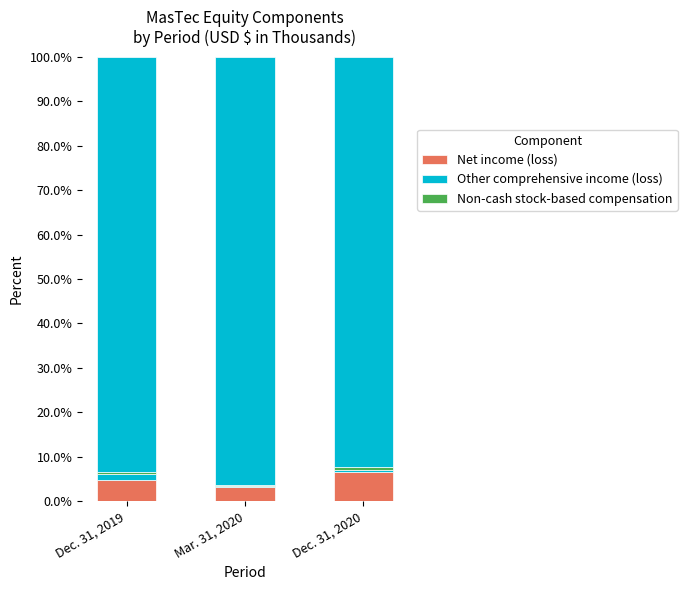

How many groups of bars are there?

3